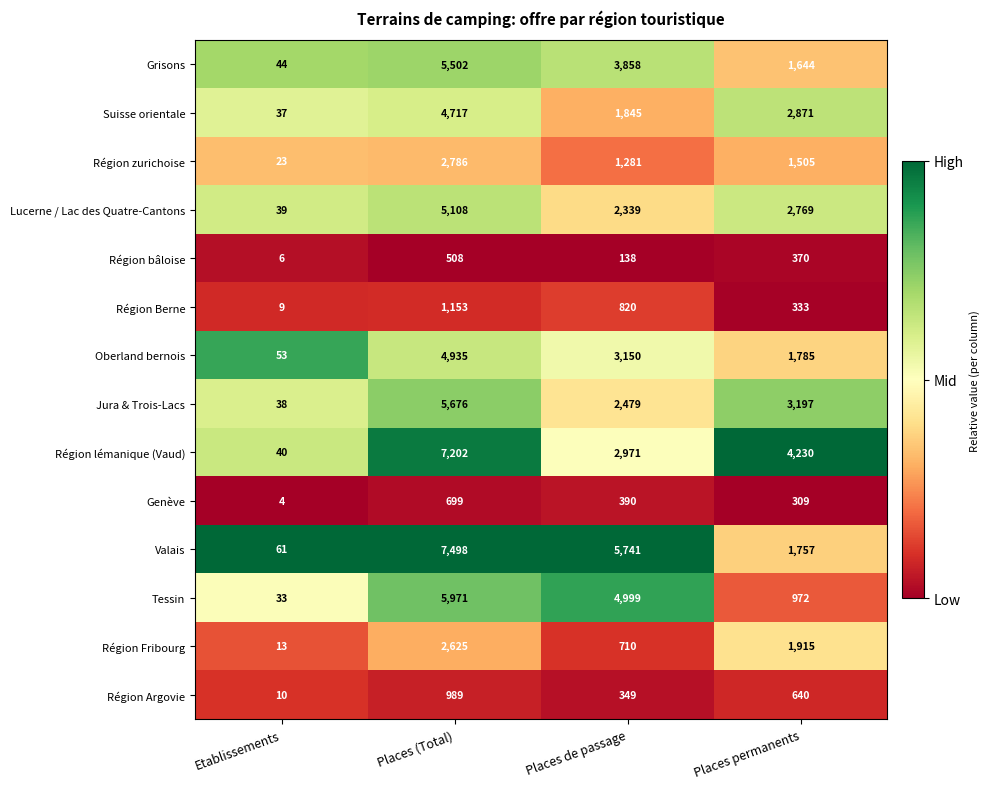

The Suisse orientale series shows 37 at Etablissements. True or false?

True